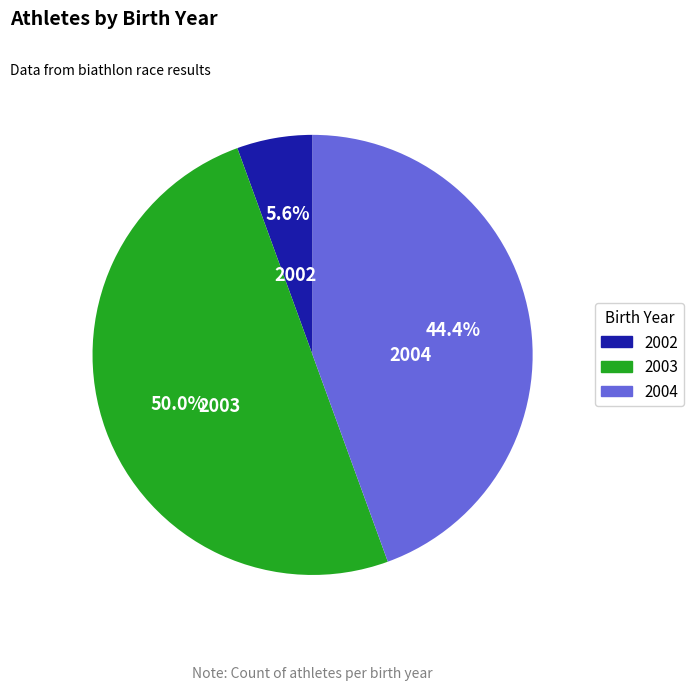

Does 2002 represent more than half of the total?

No